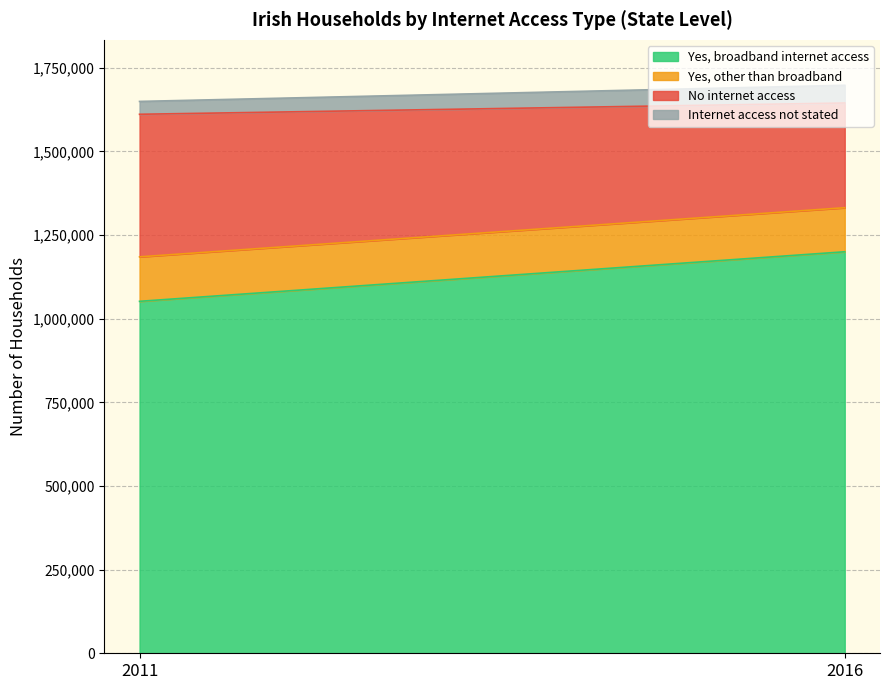

Which has a higher value, 2011 or 2016?

2016